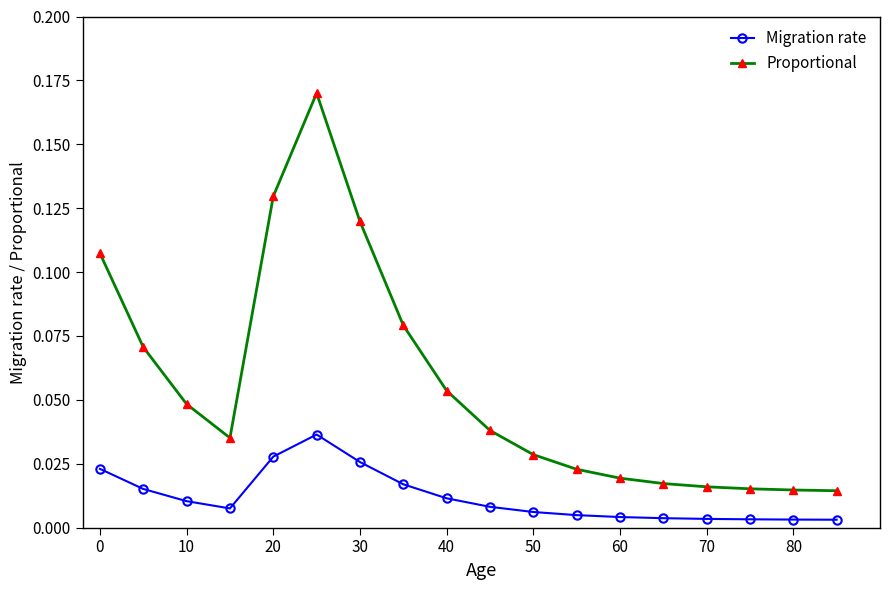

What are all the series names shown in the legend?

Migration rate, Proportional